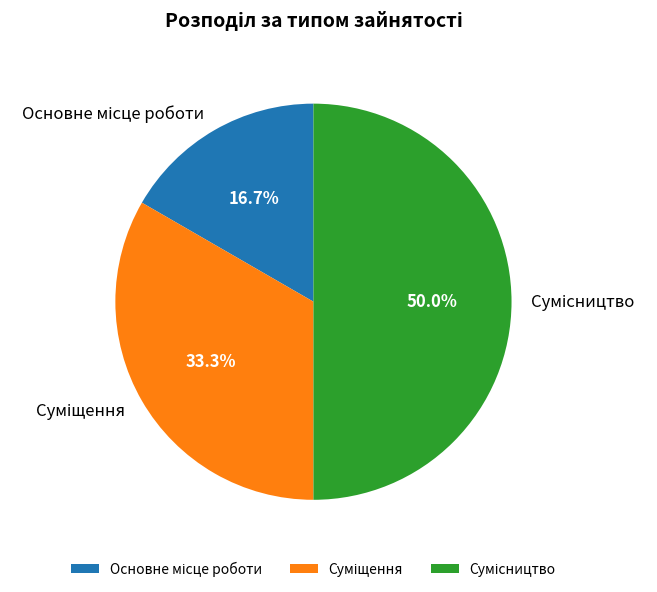

What is the change in value from Основне місце роботи to Сумісництво?

+2